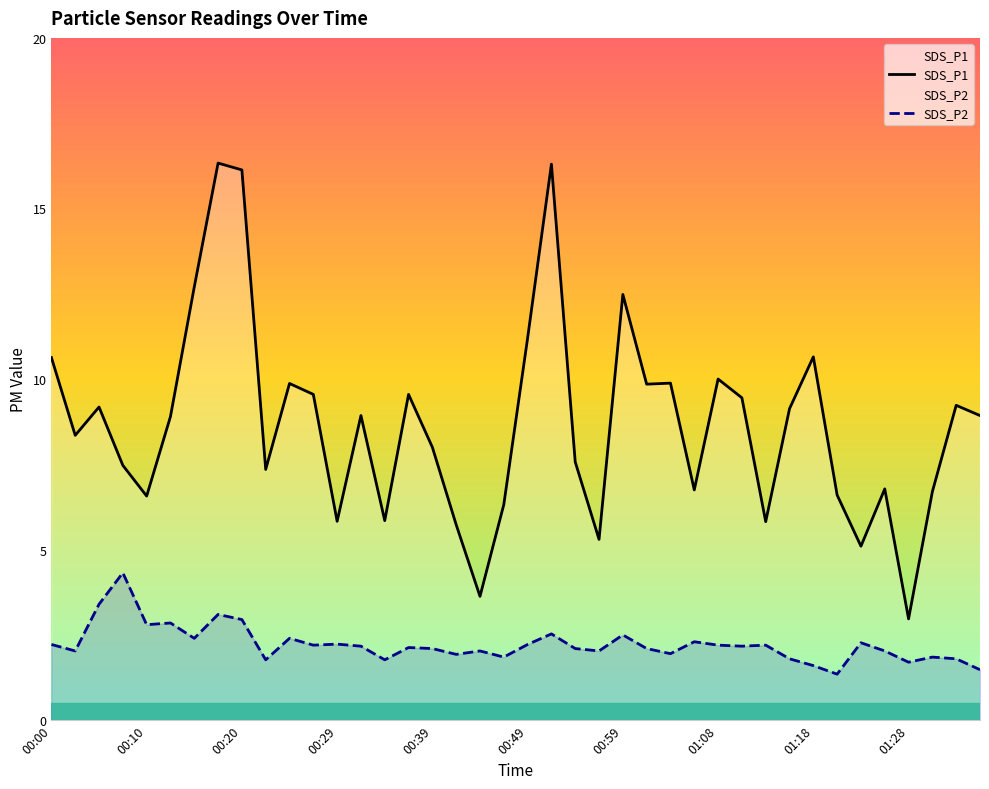

What is the value of the SDS_P2 point at the 37th from the left?

1.7